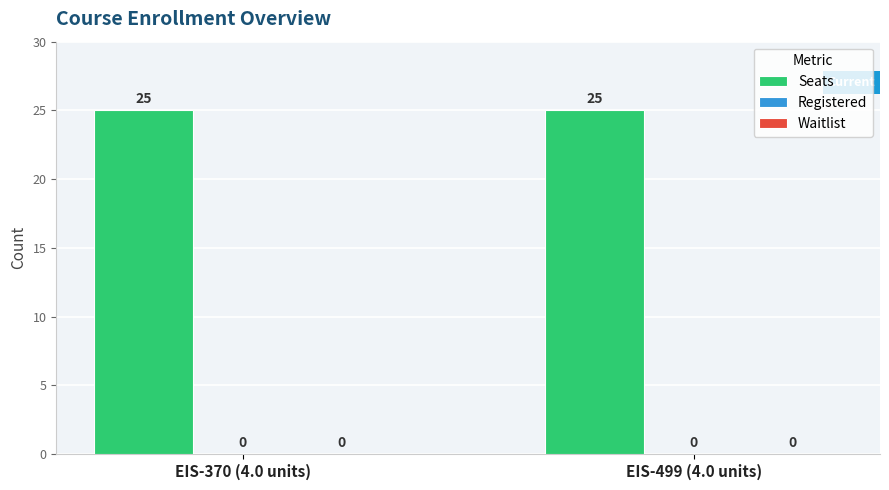

What is the difference between the highest and lowest values at EIS-499 (4.0 units)?

25